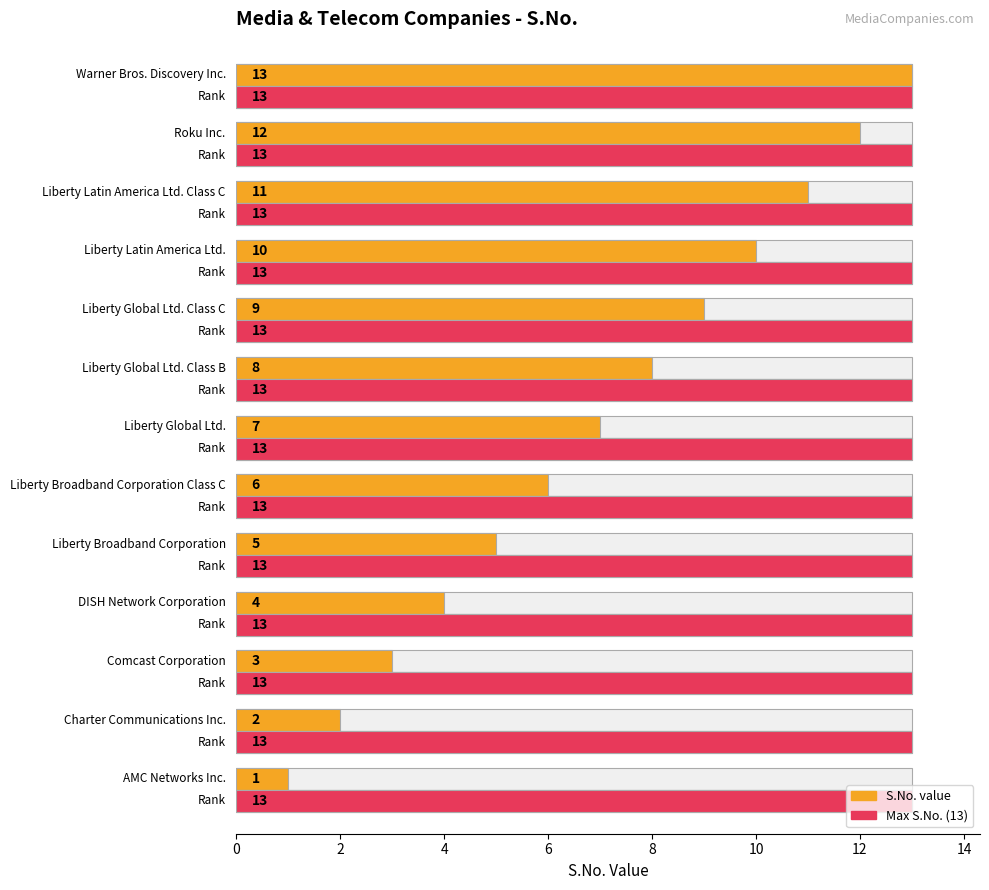

What is the difference between the maximum and second lowest values in the S.No. value series?

11.0